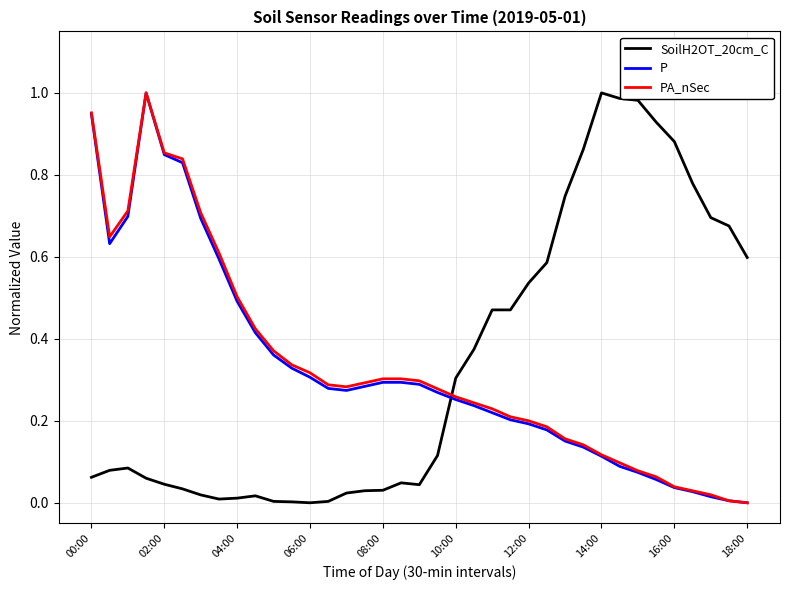

Which series ends up on top after the final intersection of SoilH2OT_20cm_C and PA_nSec?

SoilH2OT_20cm_C